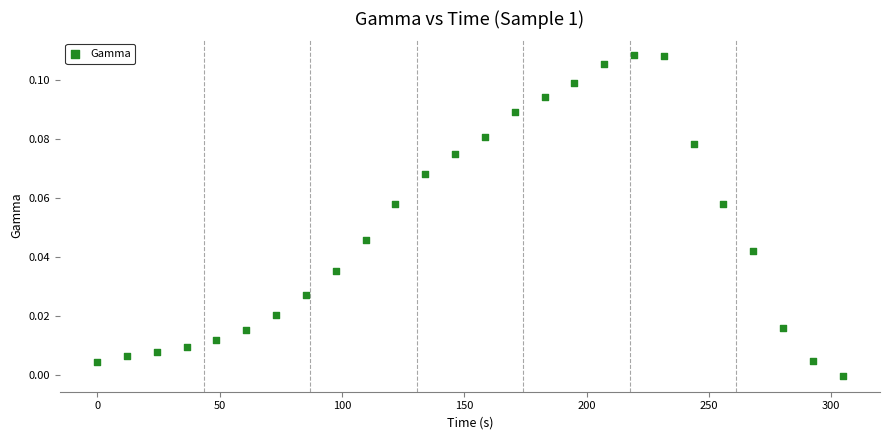

What is the range of X values (max minus min)?

304.7